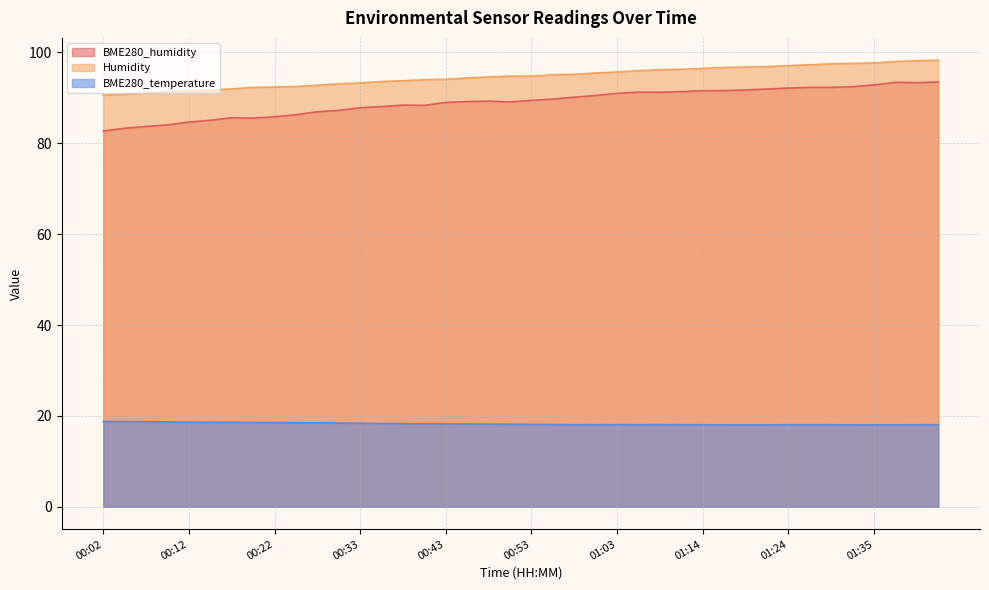

What position from the right is 00:48?

22